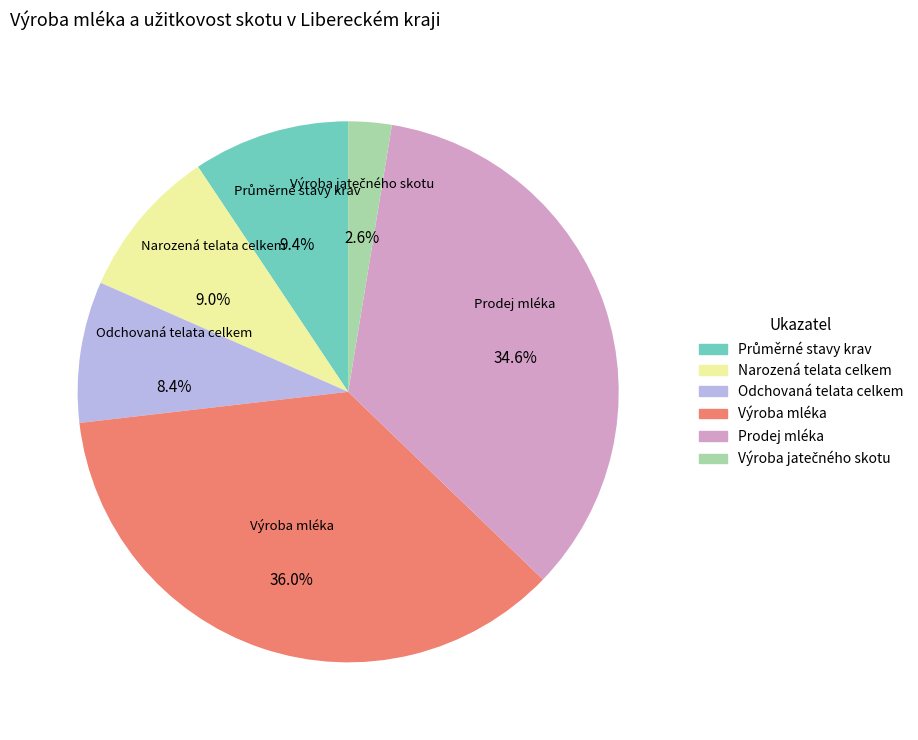

How much of the chart is everything except Prodej mléka?

65.4%